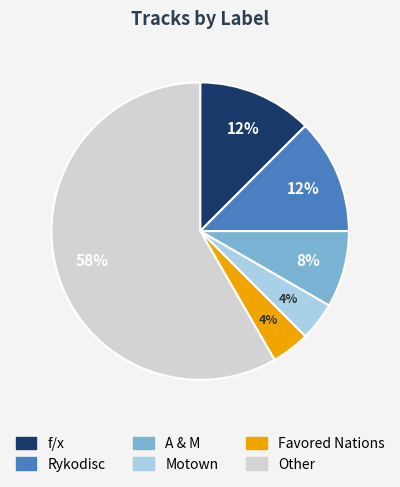

True or false: Other accounts for 58% of the total.

True